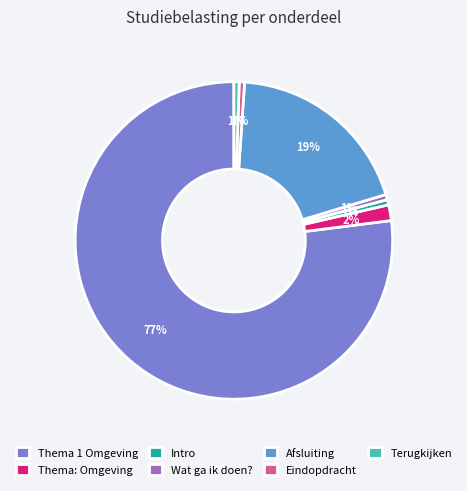

To the nearest percent, what is the average slice percentage?

14%